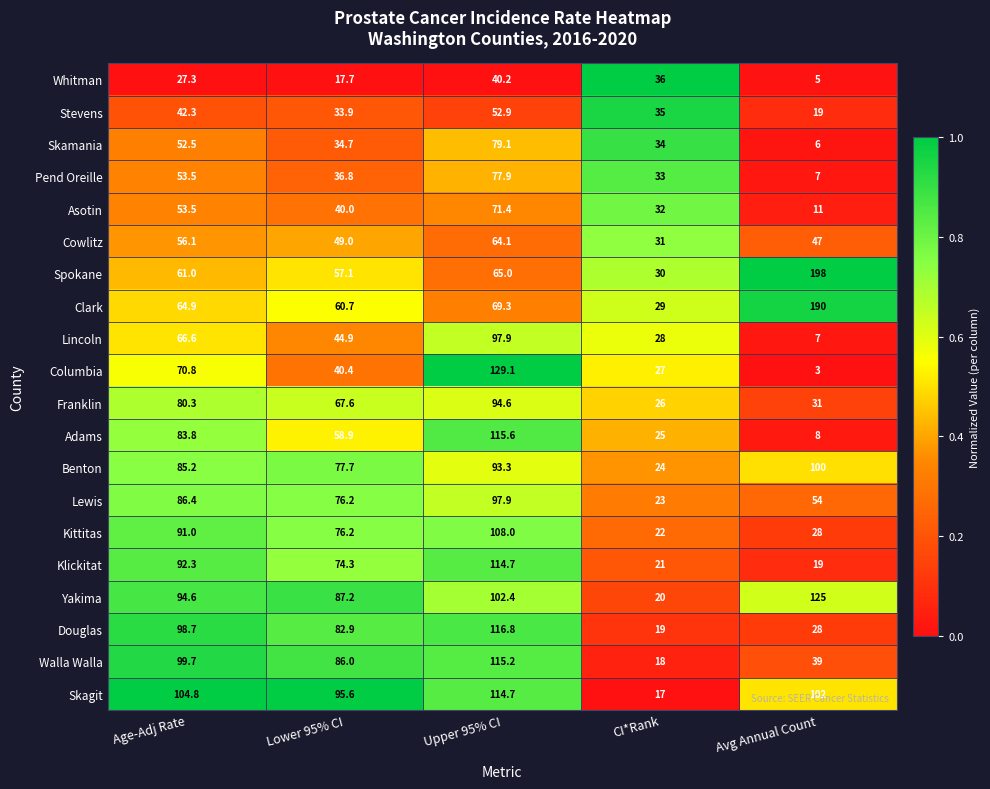

List the labels in order of Douglas value, smallest first.

CI*Rank, Avg Annual Count, Lower 95% CI, Age-Adj Rate, Upper 95% CI